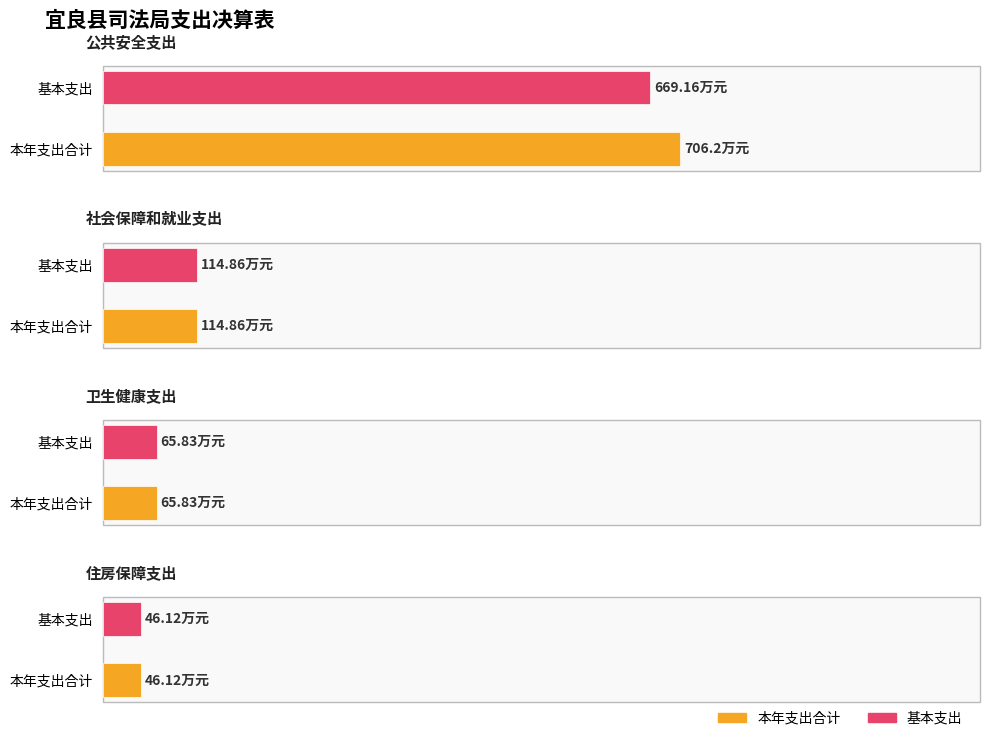

Which series has the largest total across all categories?

本年支出合计